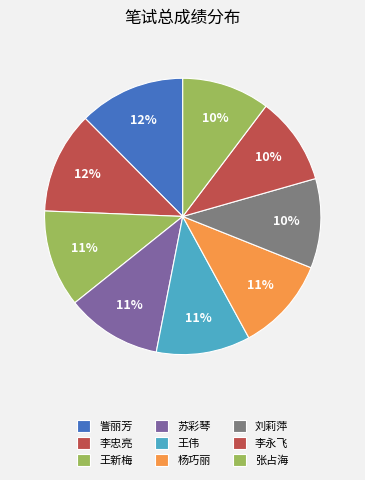

Rank the categories by value from lowest to highest.

李永飞, 张占海, 刘莉萍, 王伟, 杨巧丽, 苏彩琴, 王新梅, 李忠亮, 訾丽芳